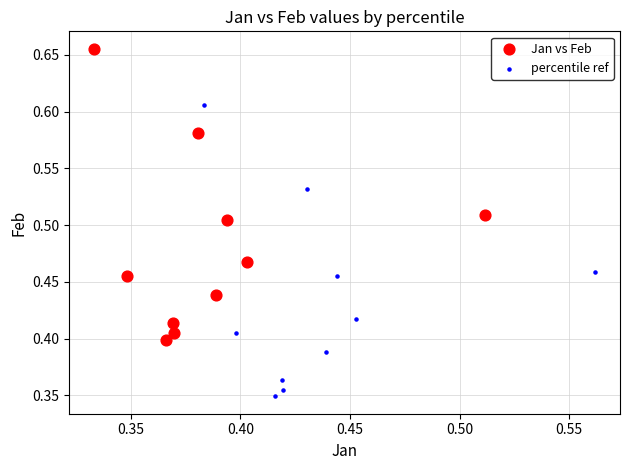

Which series contains the highest Y value?

Jan vs Feb